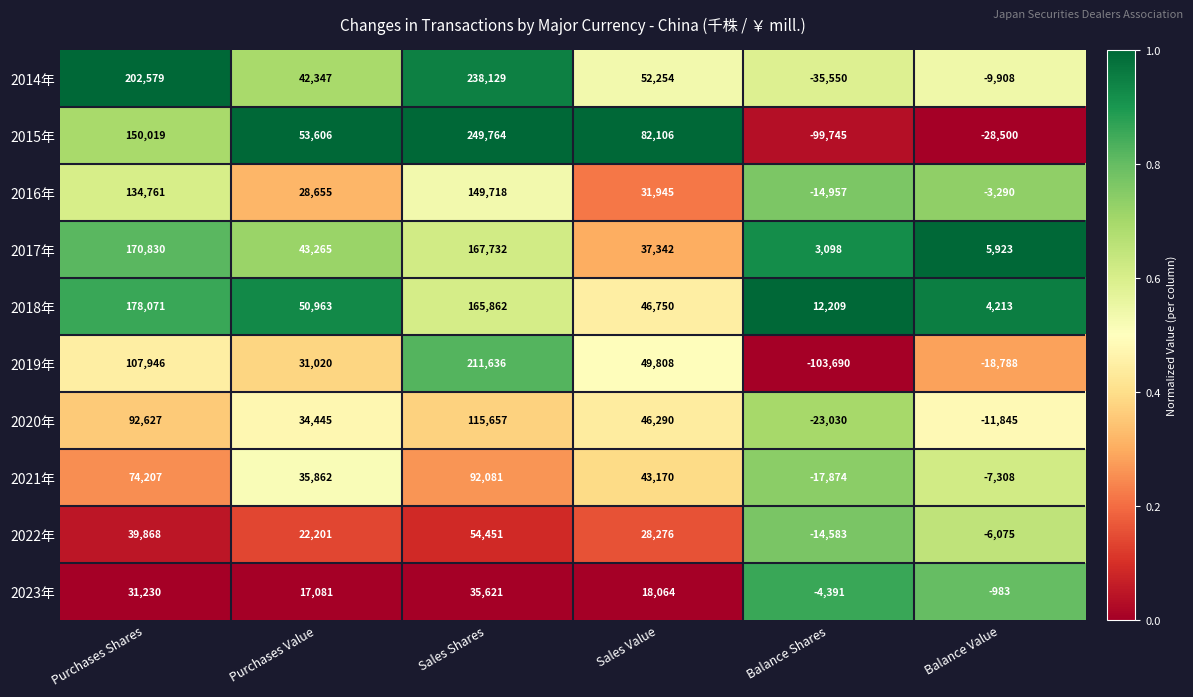

Which series has the largest total across all categories?

2014年